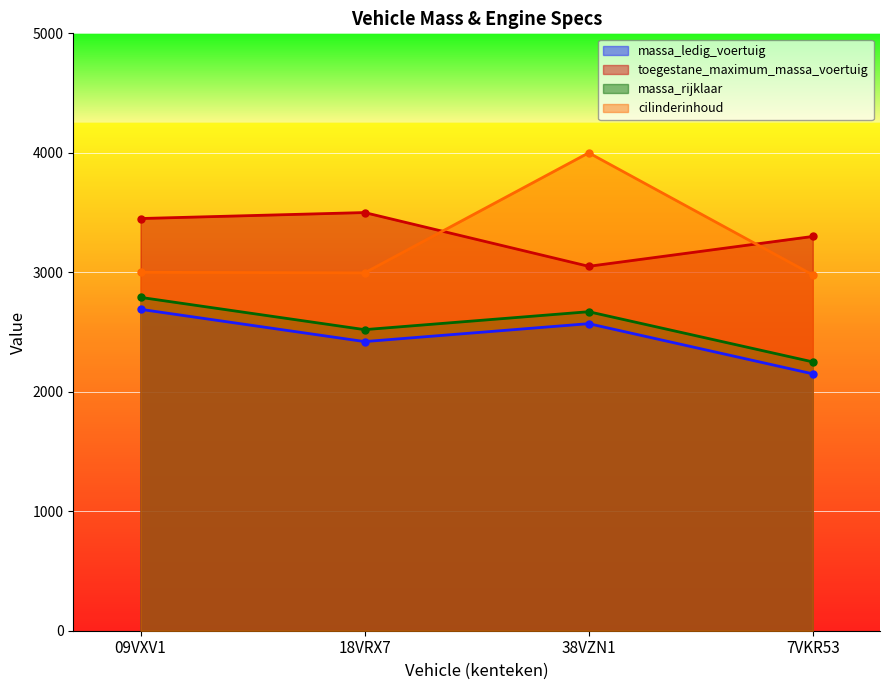

What is the label of the 4th point from the left?

7VKR53